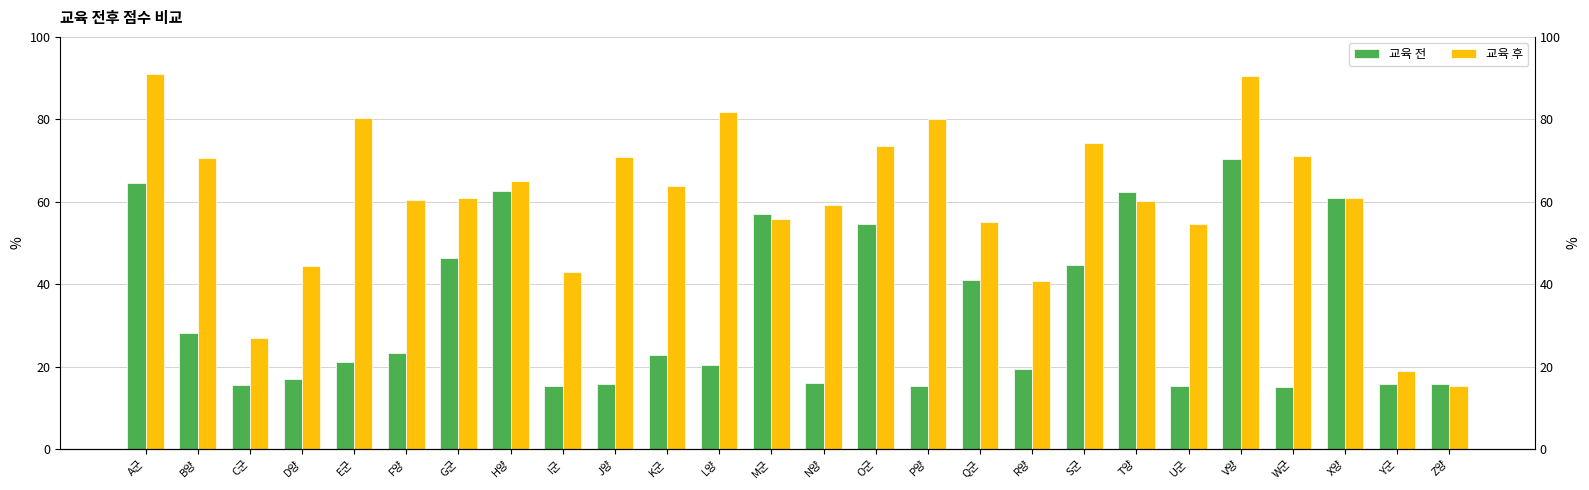

How many series are shown in this chart?

2